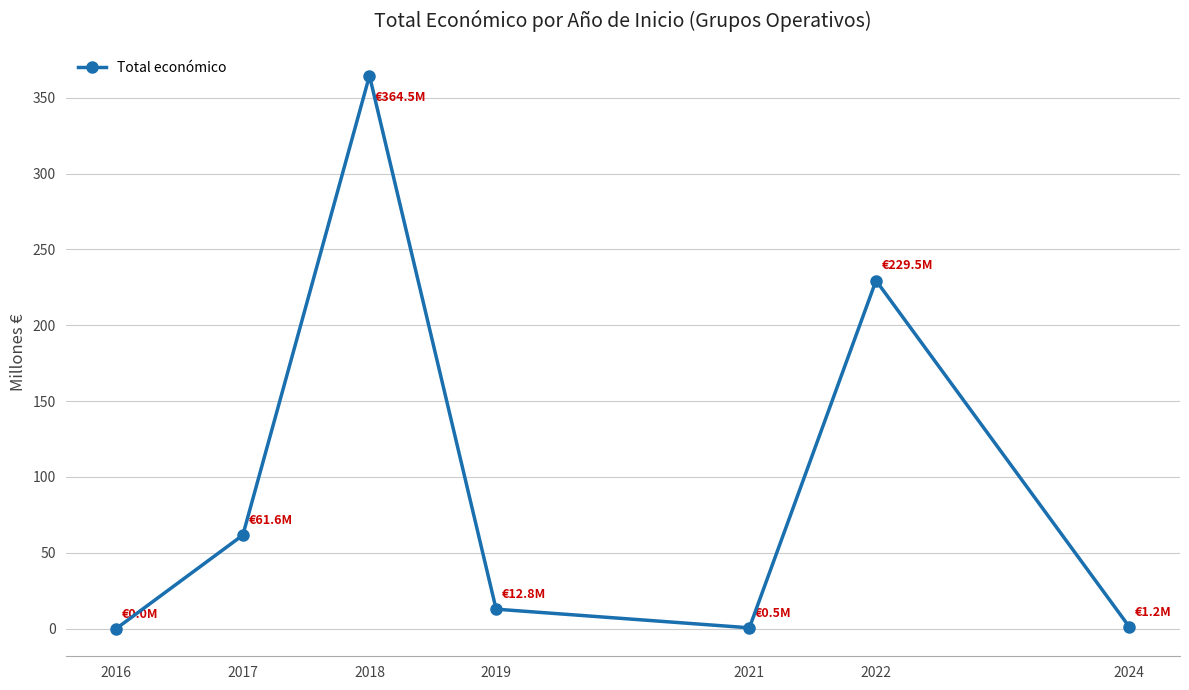

What is the average value?

95.7